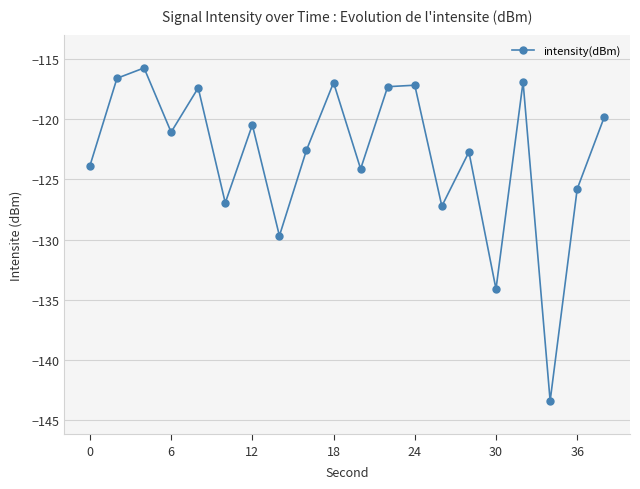

What is the smallest value displayed?

-143.4